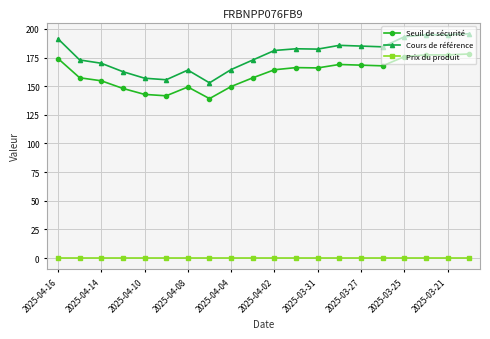

What is the maximum value for Cours de référence?

195.8